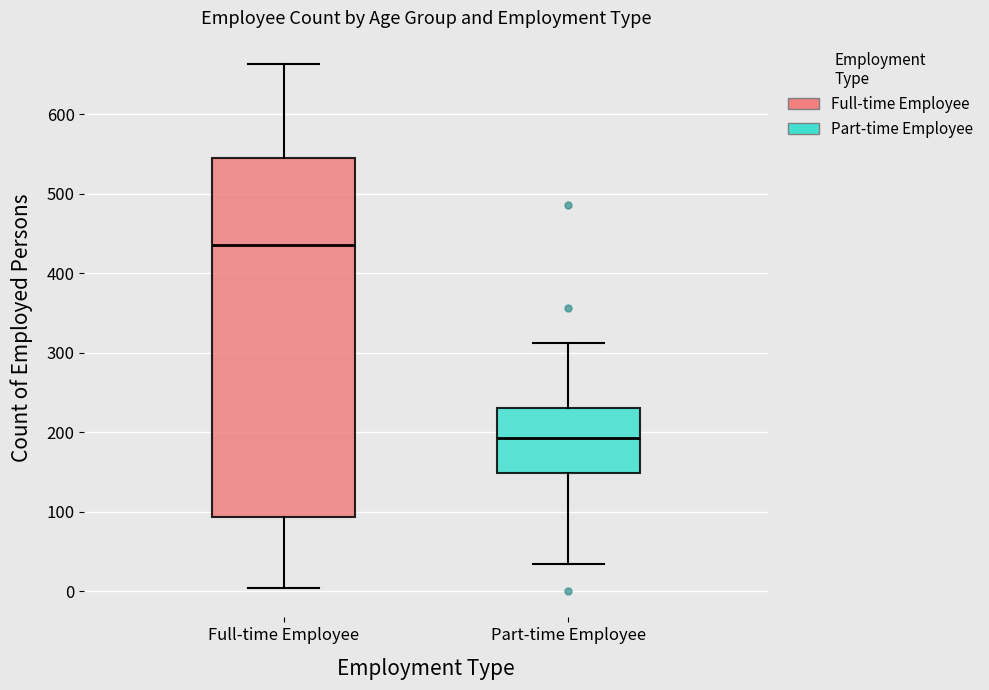

Reading left to right, transcribe this box plot: for each box, give where its median line is, the range the box spans, and where its two whiskers end, as read against the y-axis. The values are not printed on the chart, so give them approximately, as read against the axis.

Full-time Employee: median 440, box 90 to 550, whiskers 0 to 660
Part-time Employee: median 190, box 150 to 230, whiskers 30 to 310